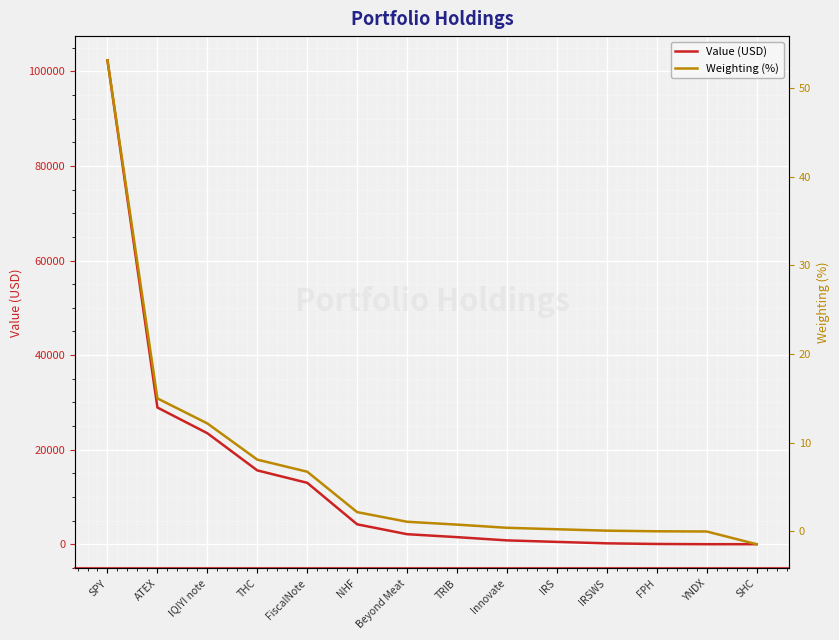

At which category is the sum across all series the highest?

SPY